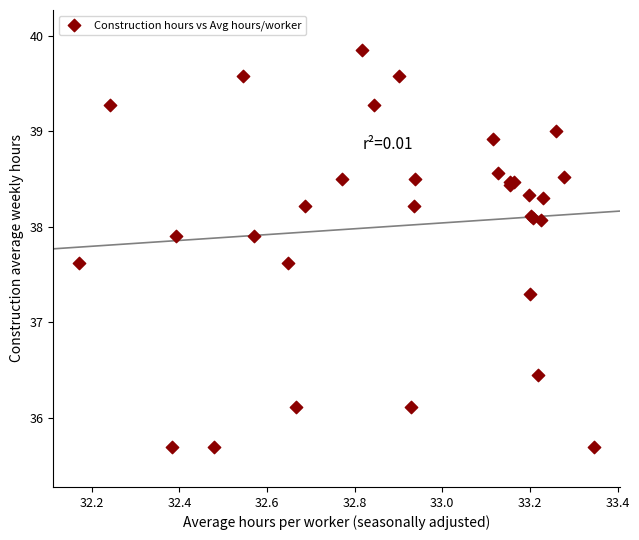

What Y value in the scatter plot is closest to 37?

37.3